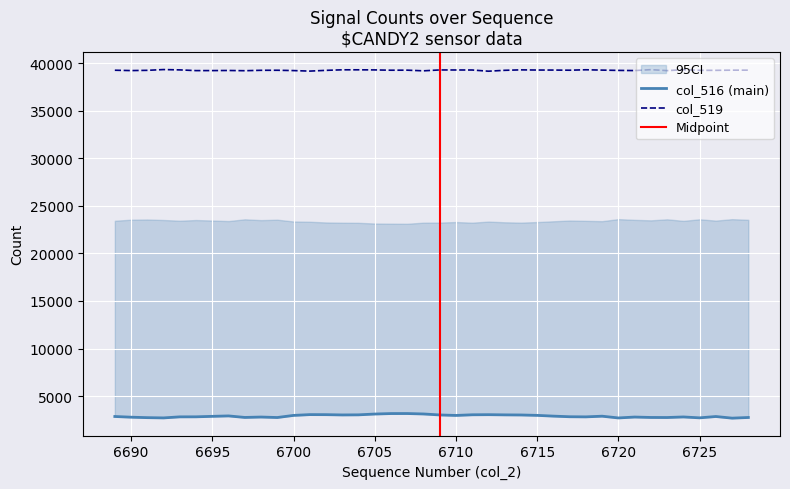

What is the maximum value shown in the chart?

39318